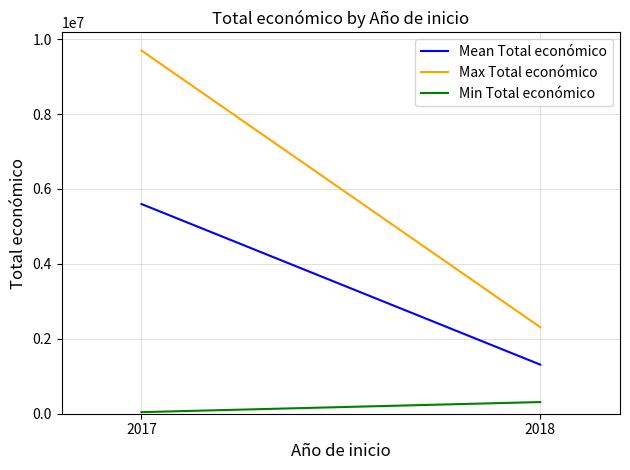

What value does the Mean Total económico series have at 2017?

5598022.0